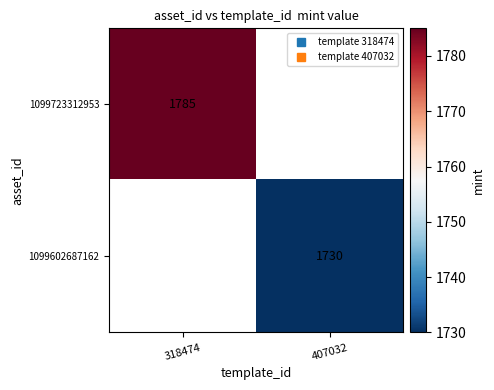

The value of 1099723312953 at 318474 is 1785. True or false?

True